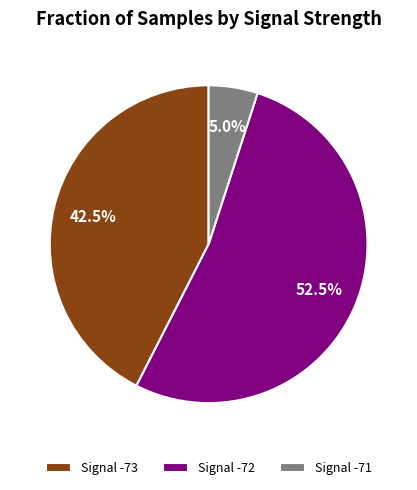

Rank the categories by value from lowest to highest.

Signal -71, Signal -73, Signal -72